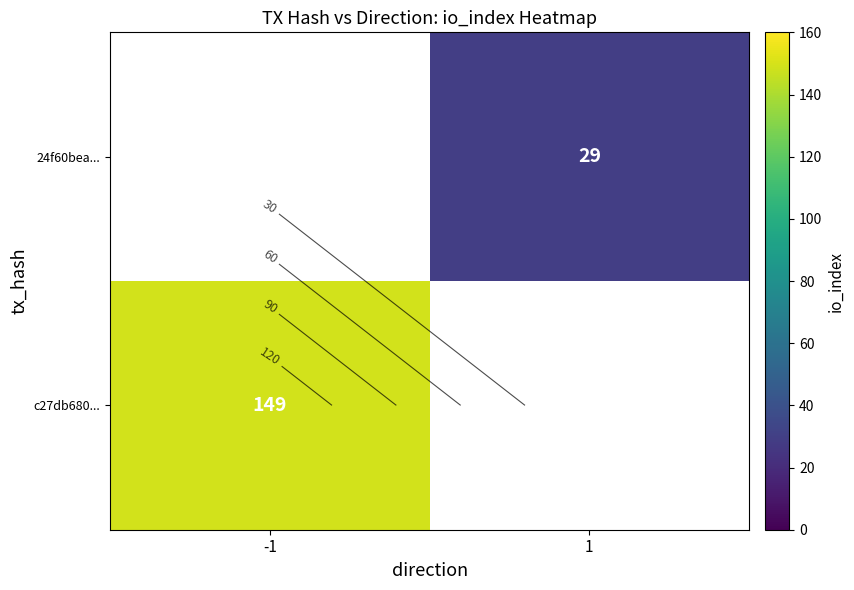

What is the approximate value of 24f60bea... at 1?

29.0